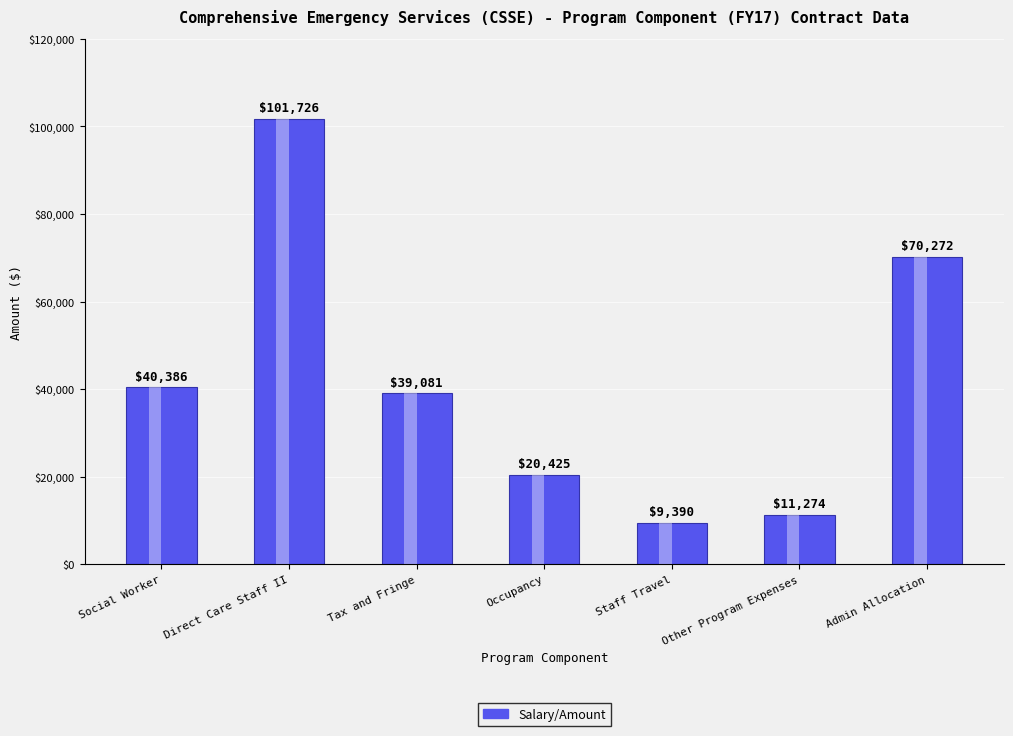

What is the difference between the maximum and second lowest values?

90452